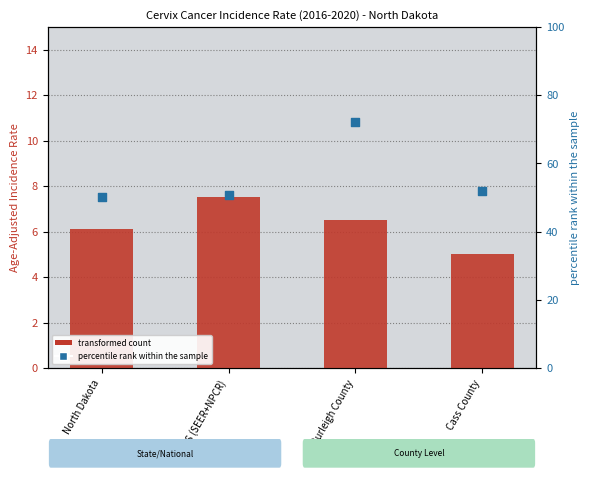

Which series contains the lowest Y value?

transformed count